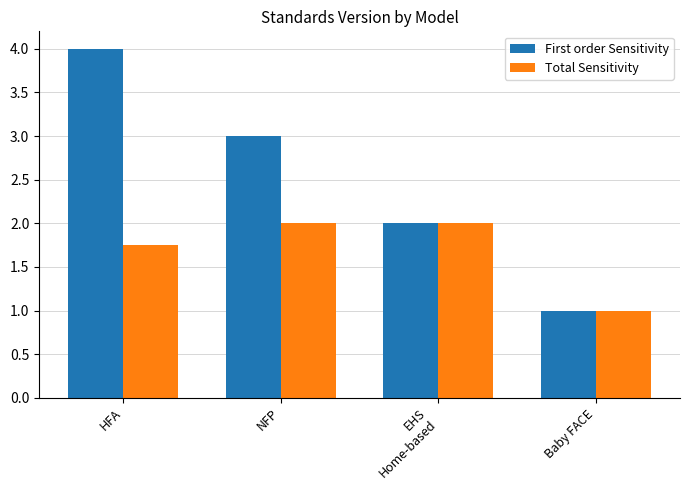

Where is First order Sensitivity nearest to the value 2?

EHS
Home-based